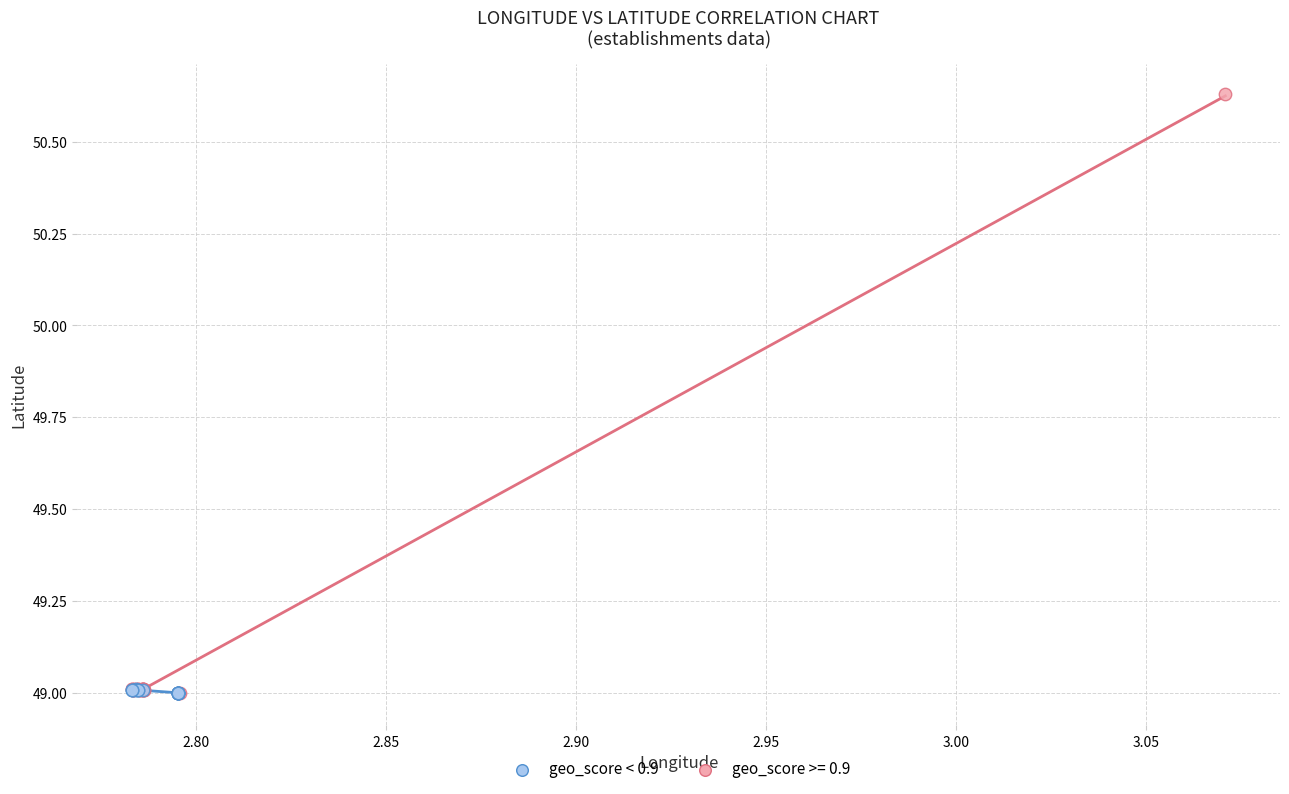

Which series has the widest spread of Y values?

geo_score >= 0.9